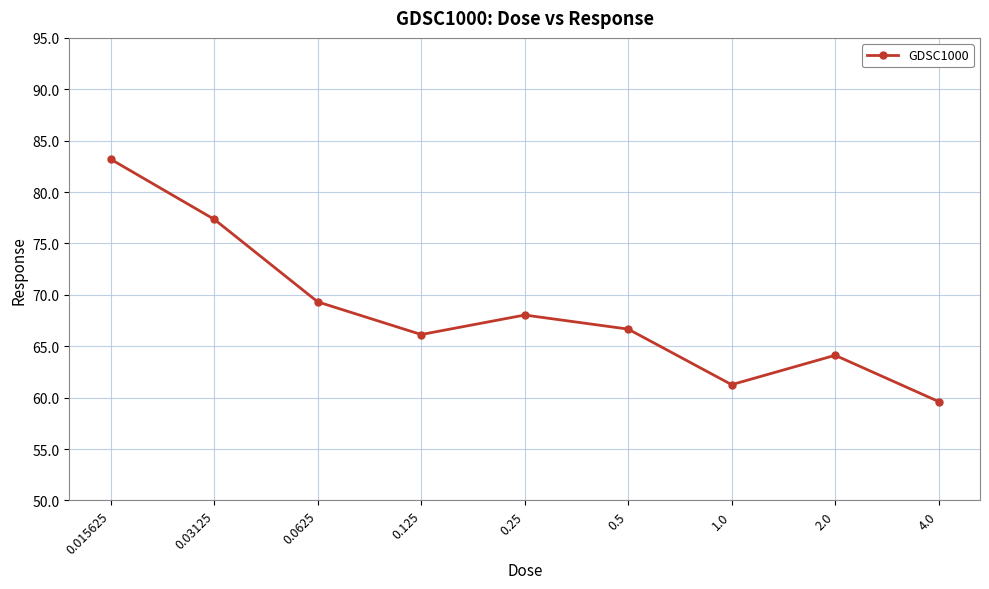

What position from the right is 0.015625?

9